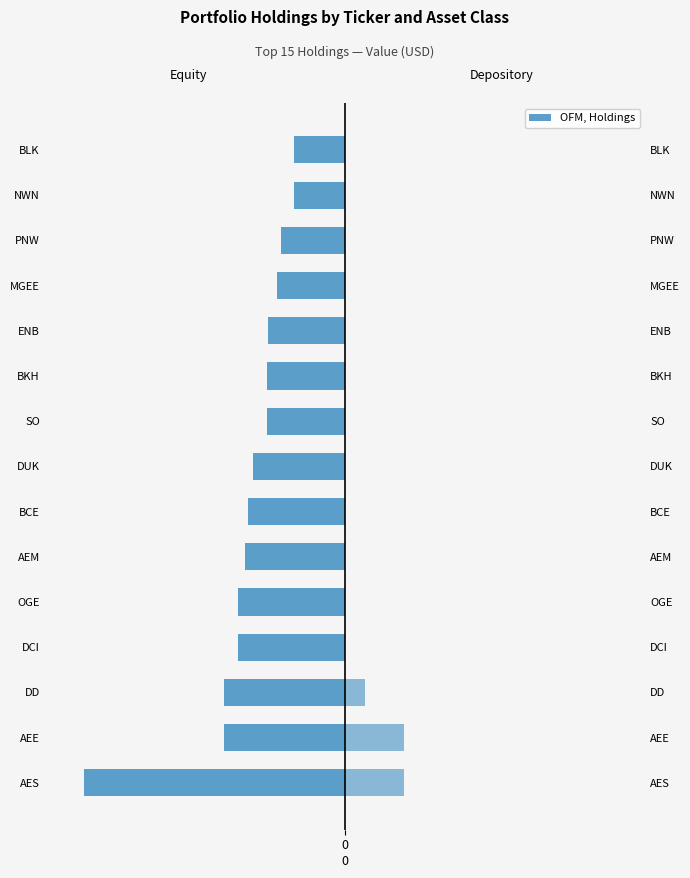

What is the total value across all series at BCE?

-39.9